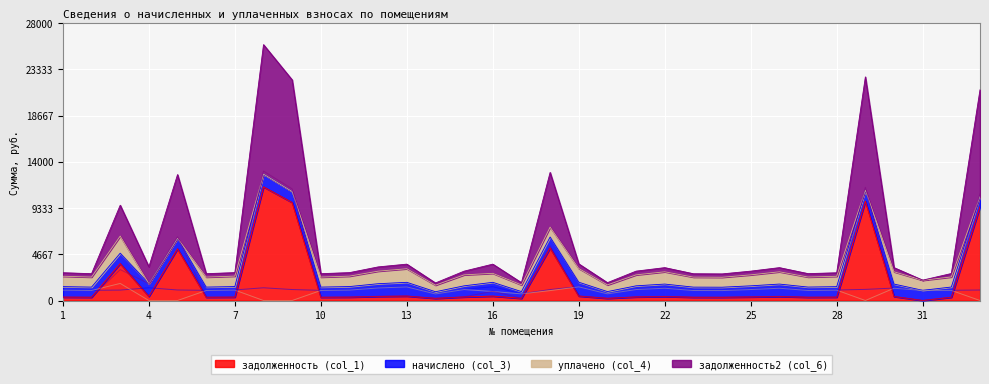

Rank the categories by задолженность (col_1) value from lowest to highest.

31, 14, 17, 20, 24, 23, 2, 6, 10, 27, 32, 28, 1, 7, 11, 15, 21, 25, 22, 26, 30, 12, 4, 13, 16, 19, 3, 5, 18, 33, 9, 29, 8